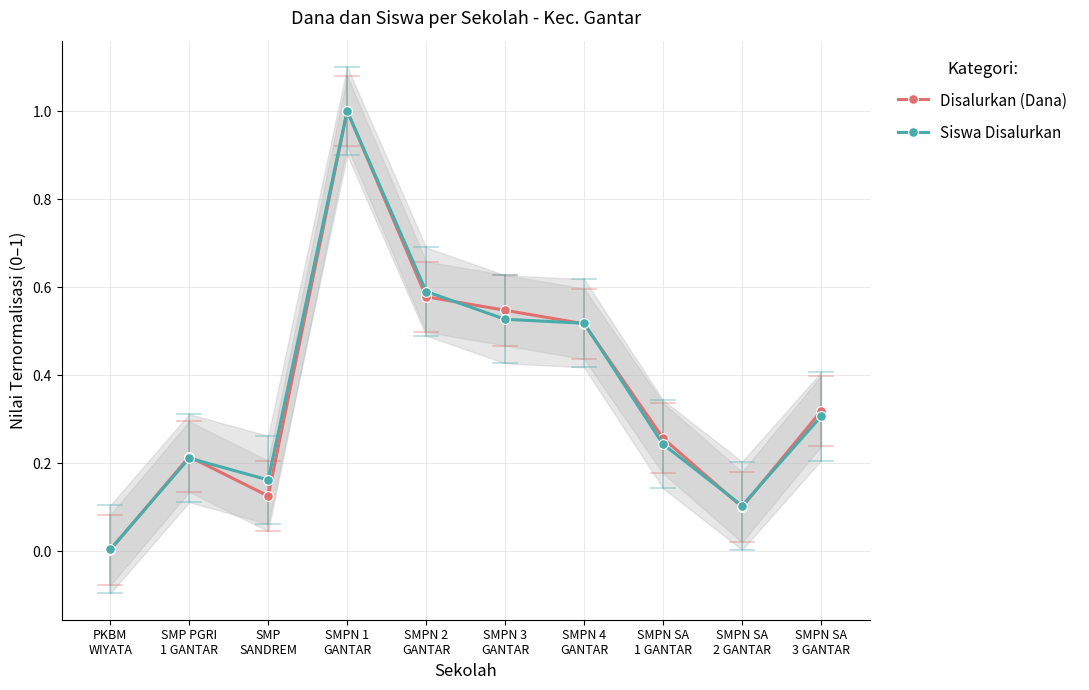

Which category has the lowest value across all series?

PKBM
WIYATA